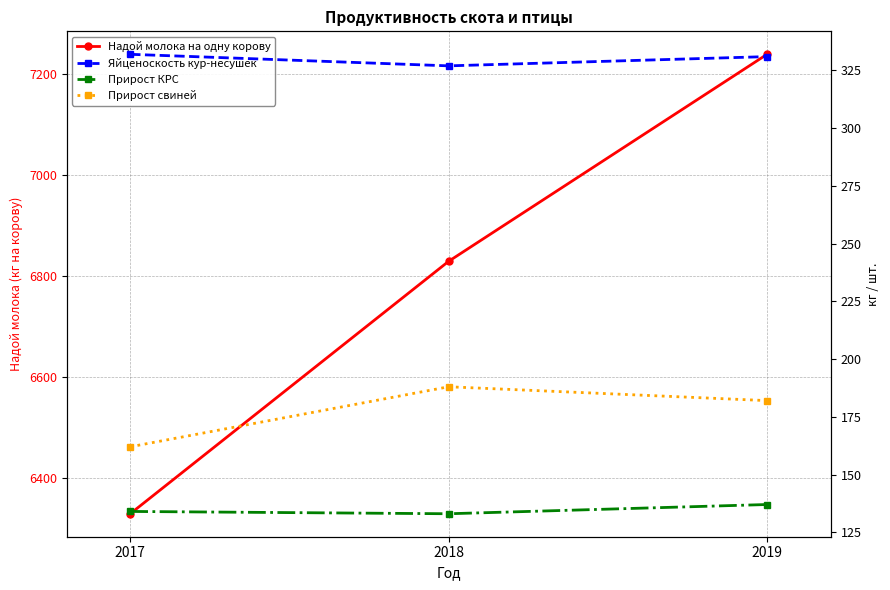

At which label does Надой молока на одну корову reach its peak?

2019